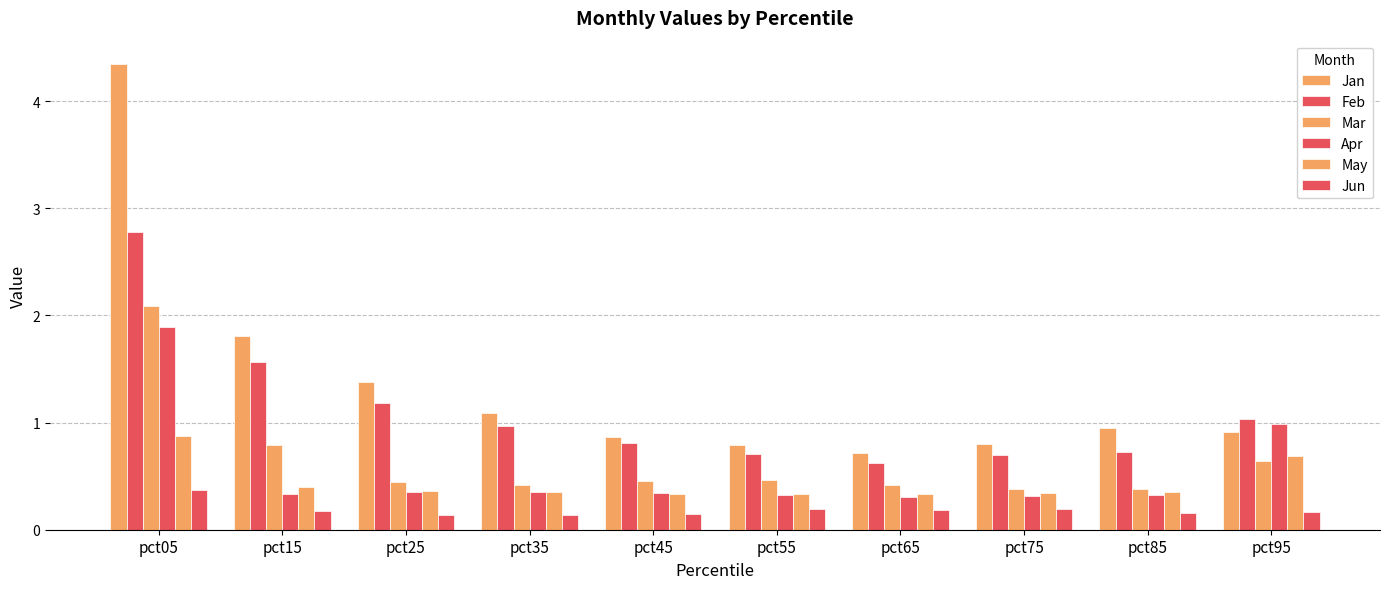

How many data points does each series have?

10